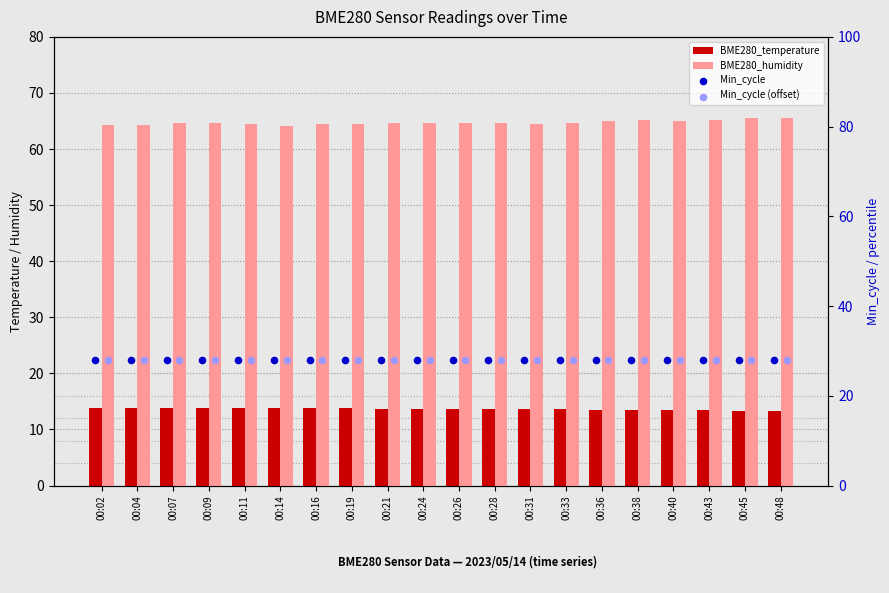

What is the total value across all series at 00:14?

134.0